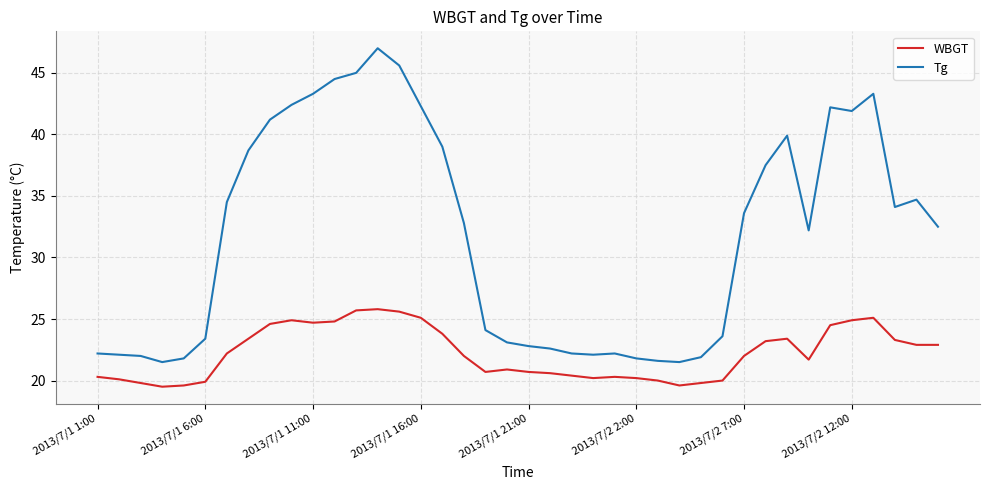

What is the difference between the maximum and minimum values in the Tg series?

25.5